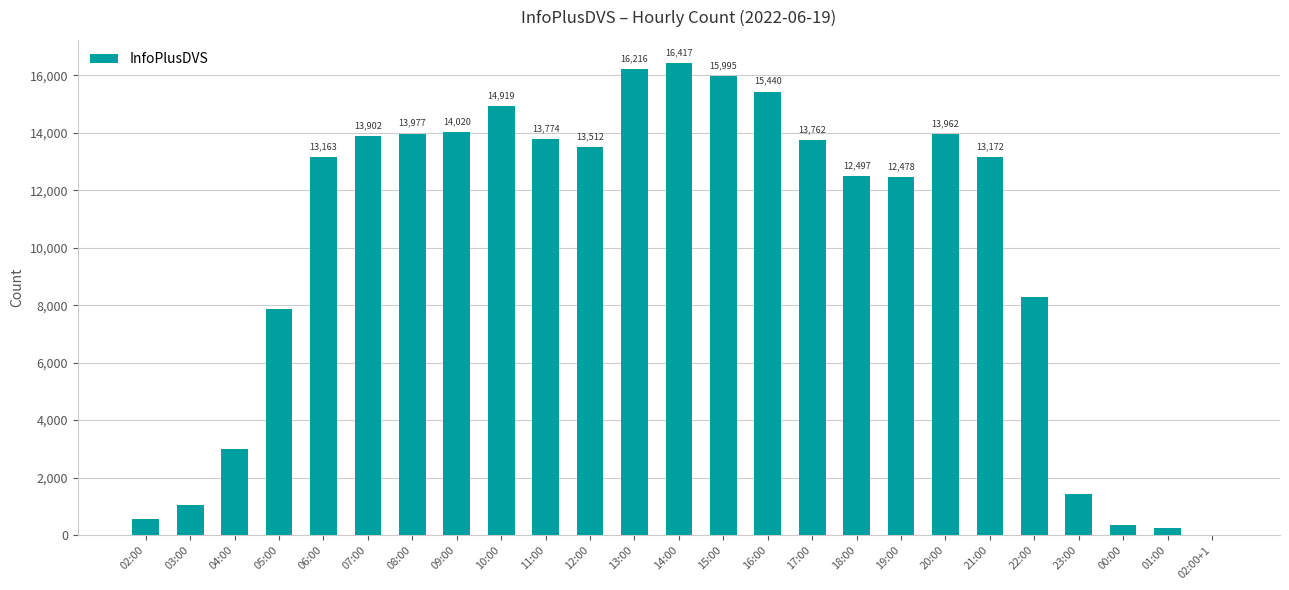

What is the sum of the values at 15:00 and 05:00?

23874